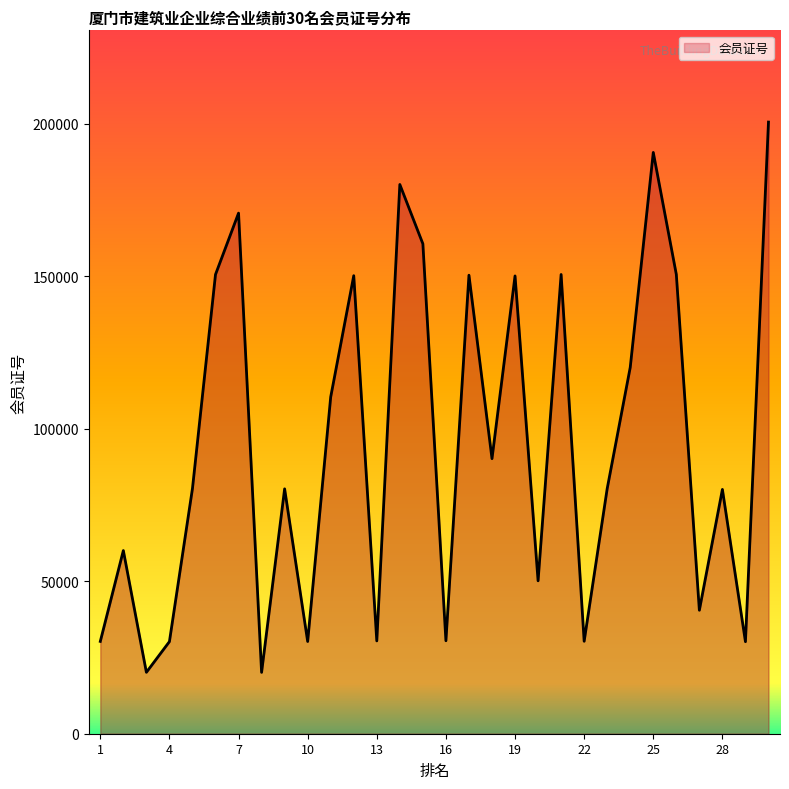

What is the difference between the maximum and minimum values?

180415